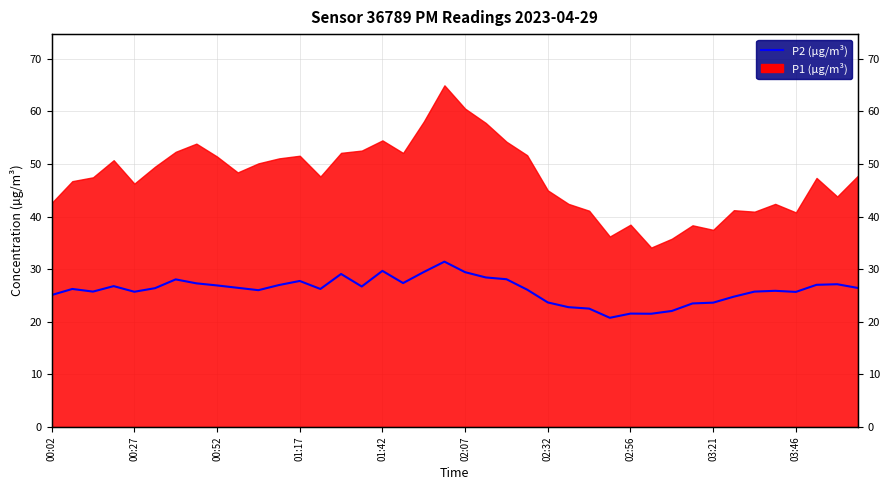

What value does the data have at 30?

22.1